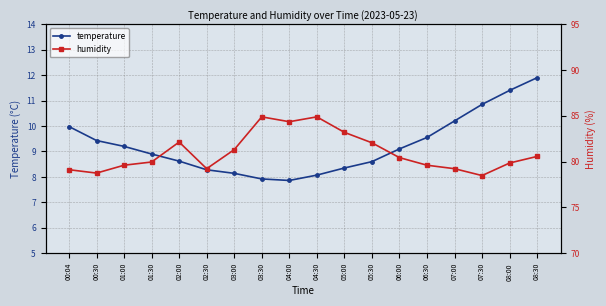

Count the number of categories in the chart.

18